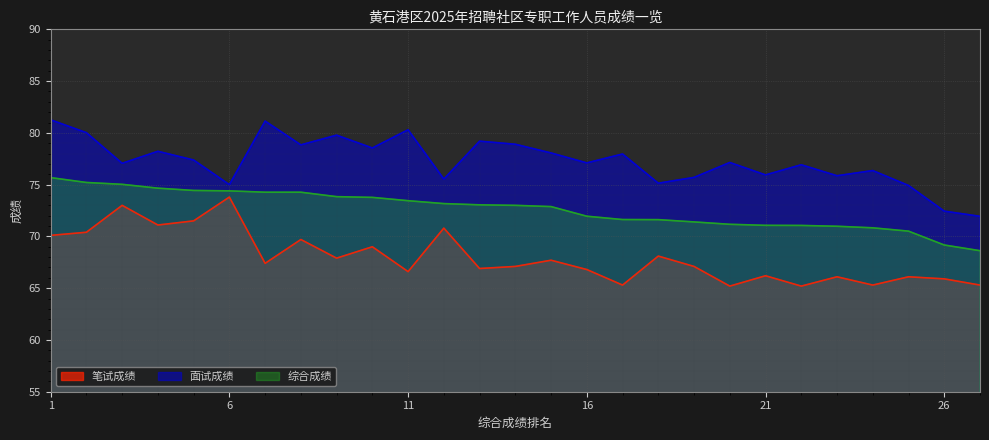

At which label is 综合成绩 closest to 72?

16